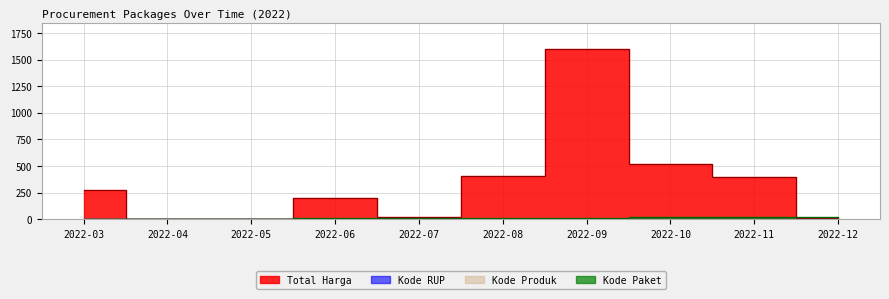

At how many categories does at least one series exceed 1324?

1